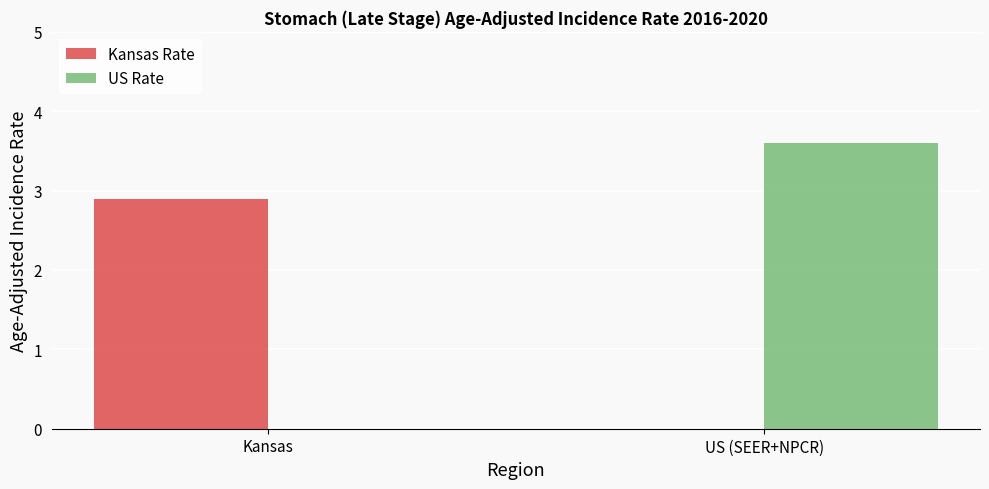

What are all the series names shown in the legend?

Kansas Rate, US Rate